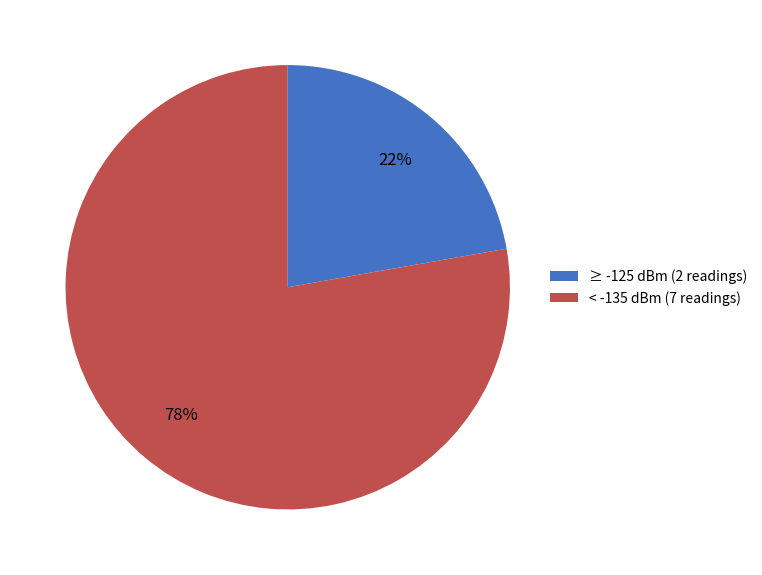

True or false: < -135 dBm (7 readings) accounts for 78% of the total.

True